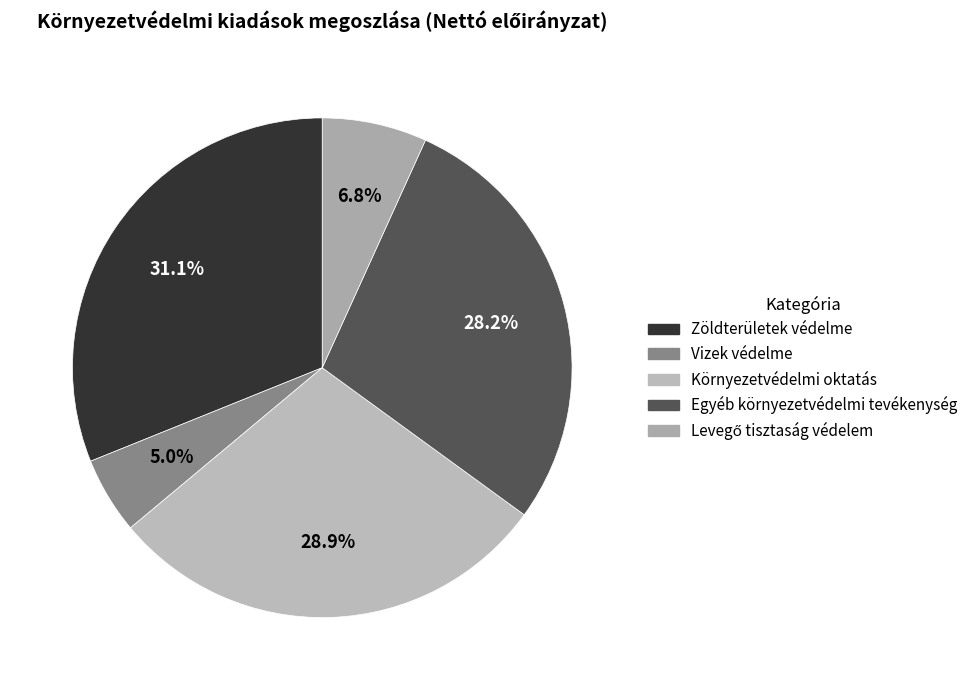

Is the sum of Egyéb környezetvédelmi tevékenység and Levegő tisztaság védelem greater than half?

No